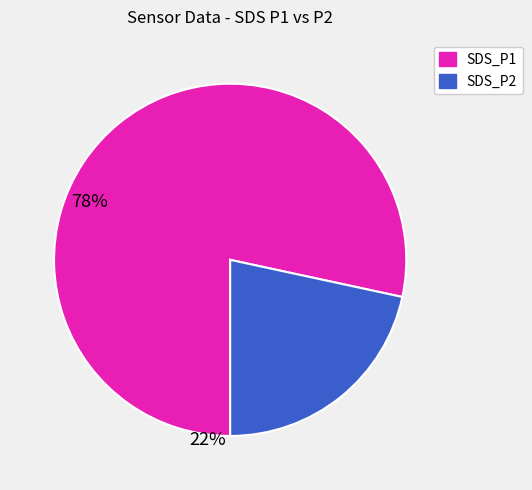

True or false: SDS_P1 accounts for 78% of the total.

True